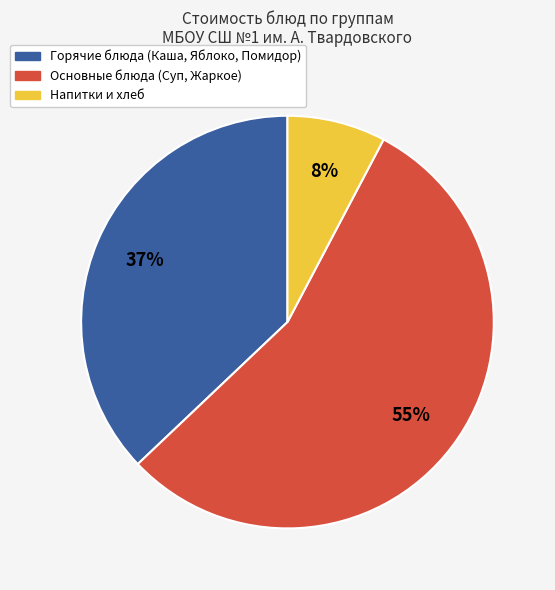

Is there any slice that represents more than half of the pie?

Yes